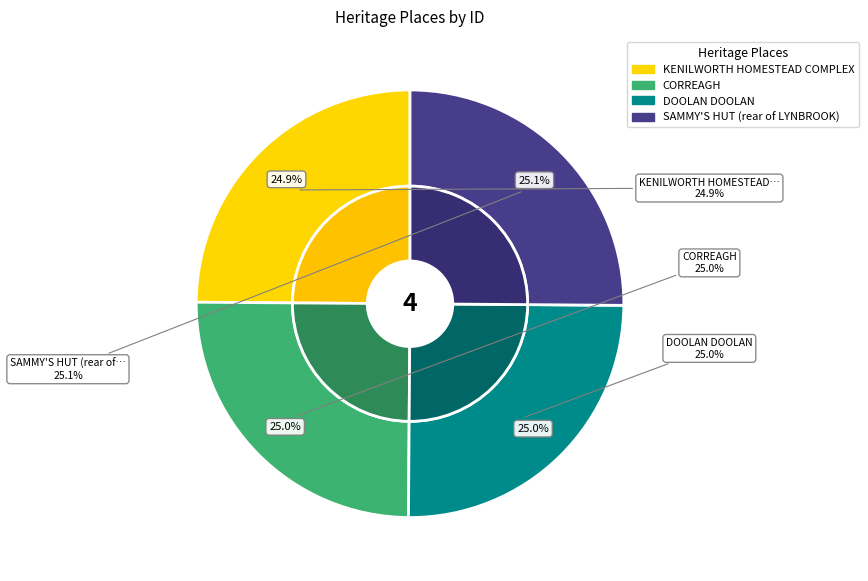

Which slice is the largest?

SAMMY'S HUT (rear of LYNBROOK)